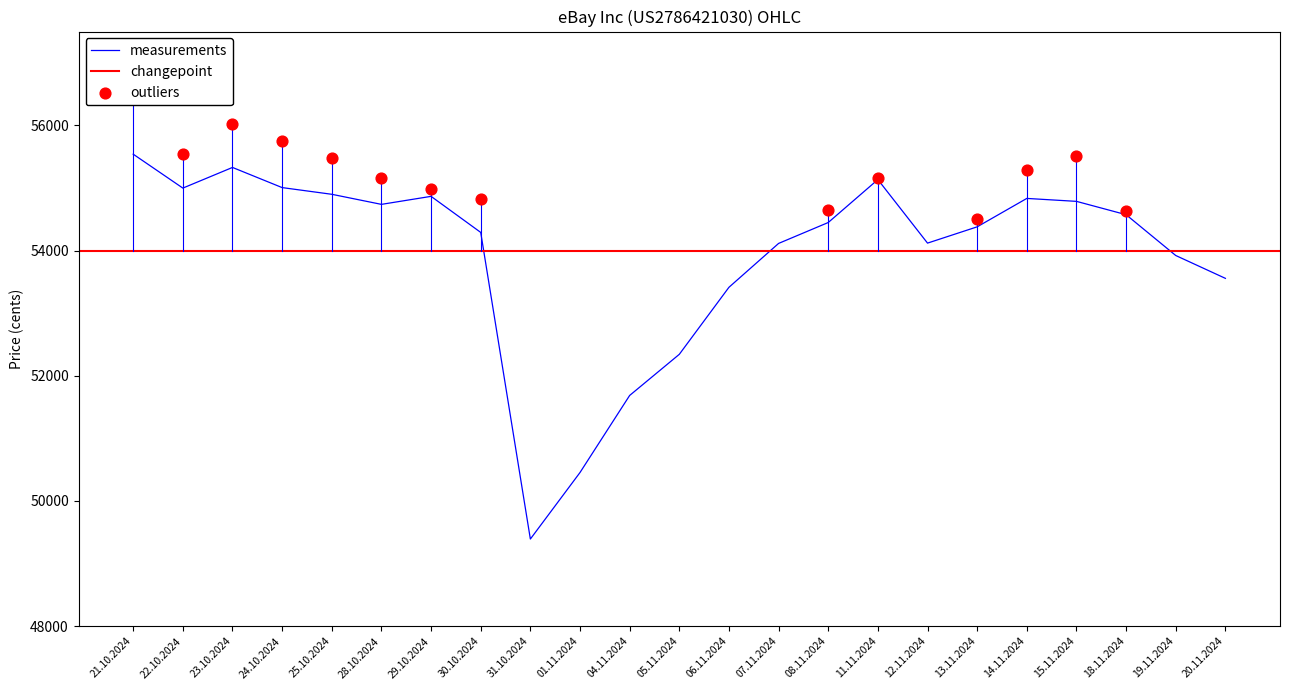

At which label is measurements closest to 52466?

05.11.2024